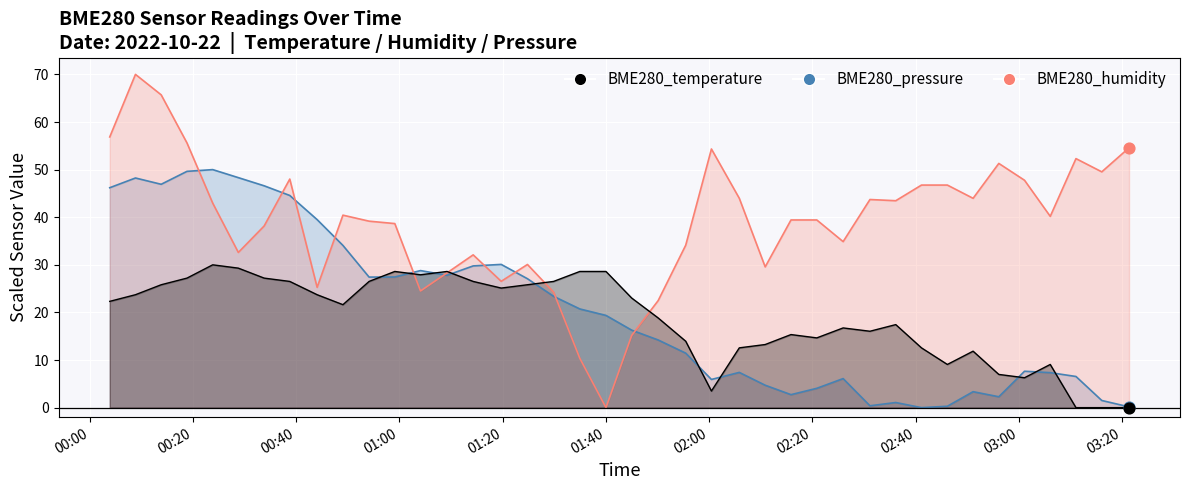

Which series reaches the maximum Y coordinate?

BME280_humidity